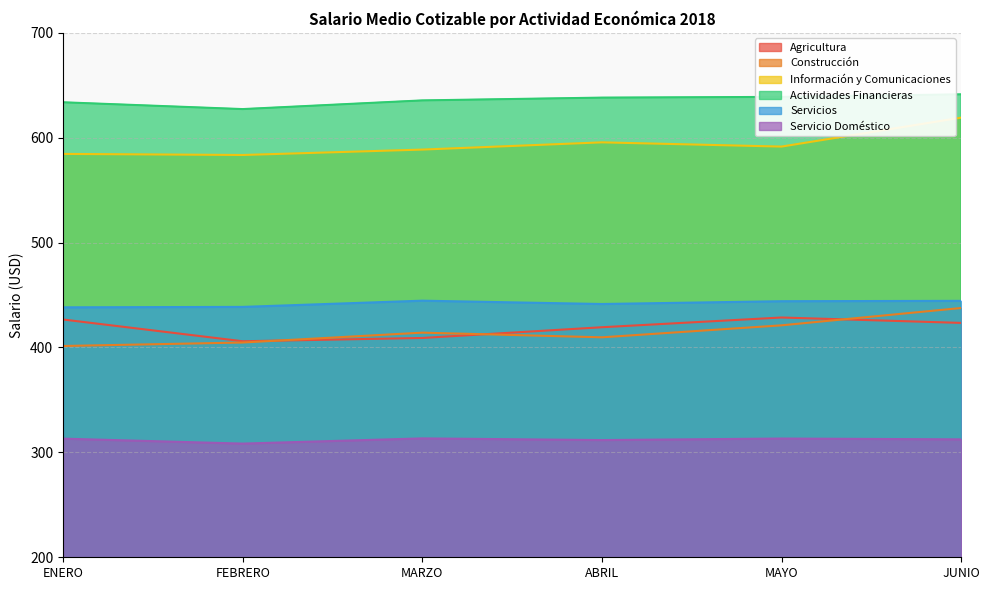

Which label corresponds to the largest value in the chart?

JUNIO